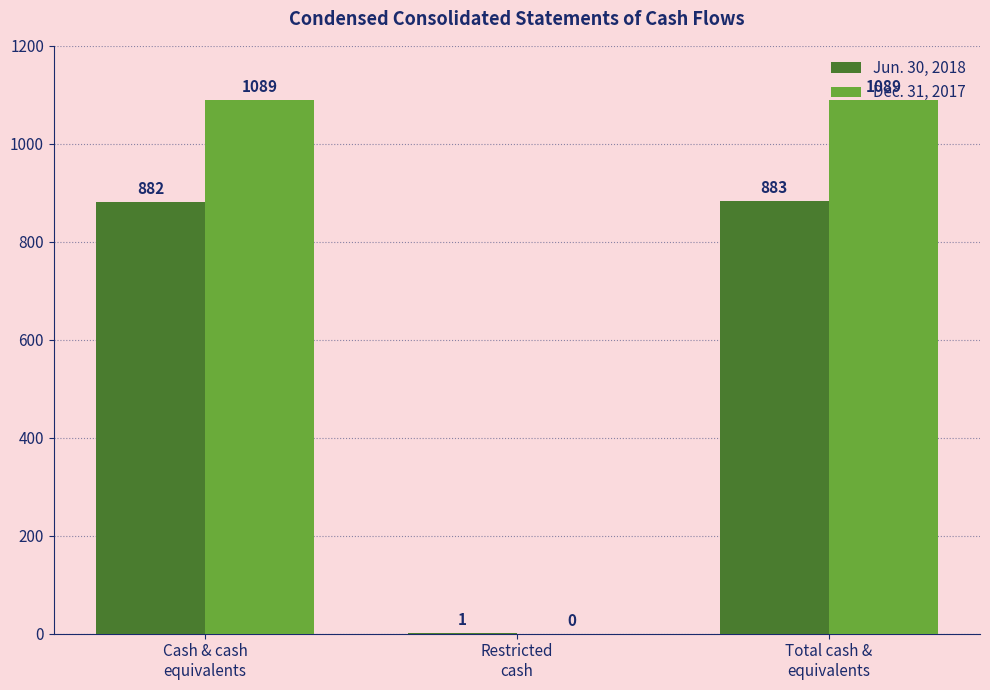

Which series has the largest total across all categories?

Dec. 31, 2017